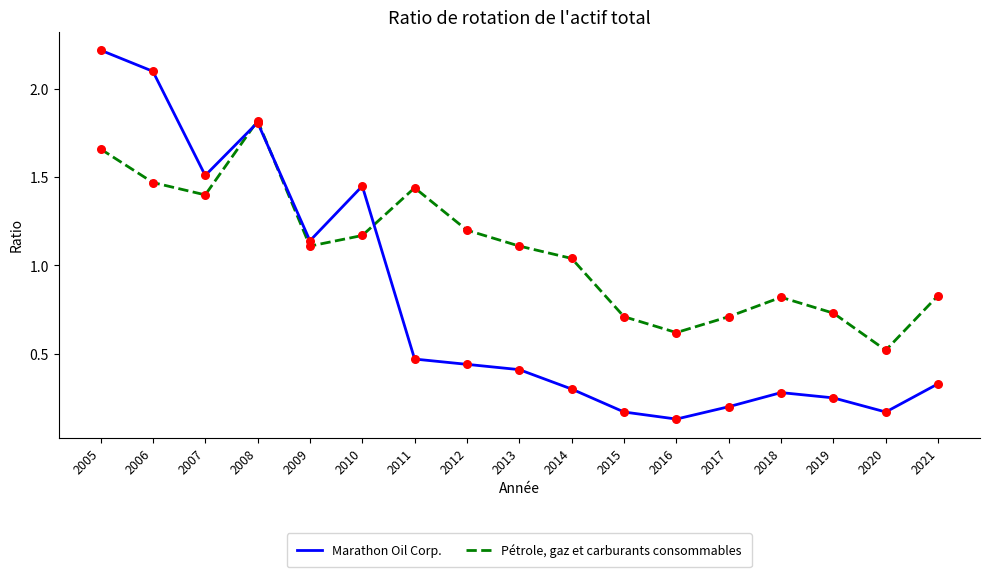

At which category is the sum across all series the highest?

2005